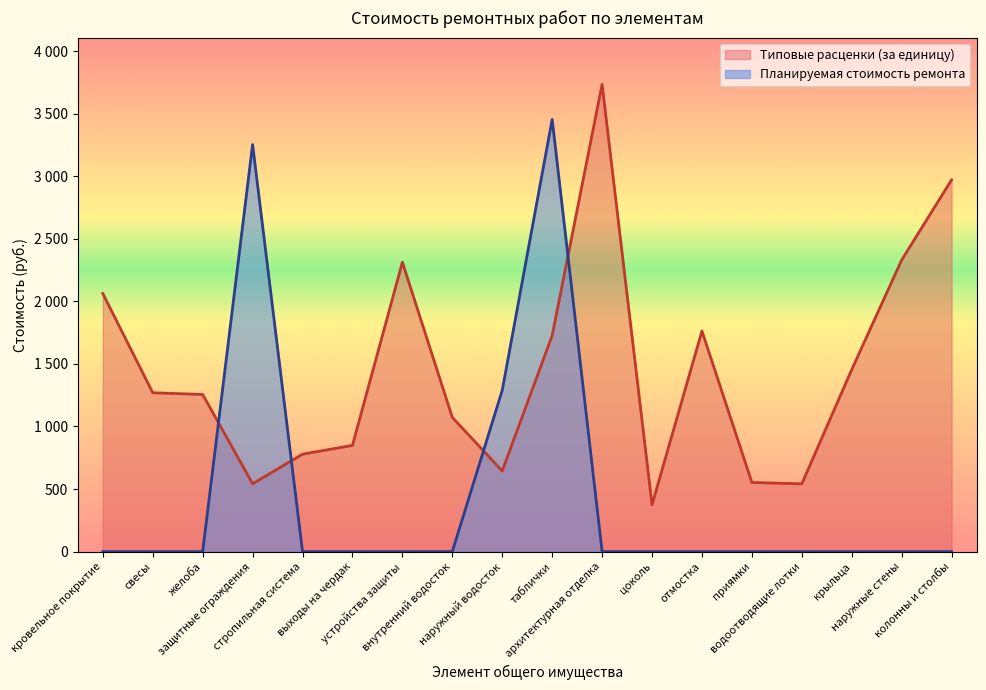

True or false: Планируемая стоимость ремонта has a value of 0.0 at выходы на чердак.

True